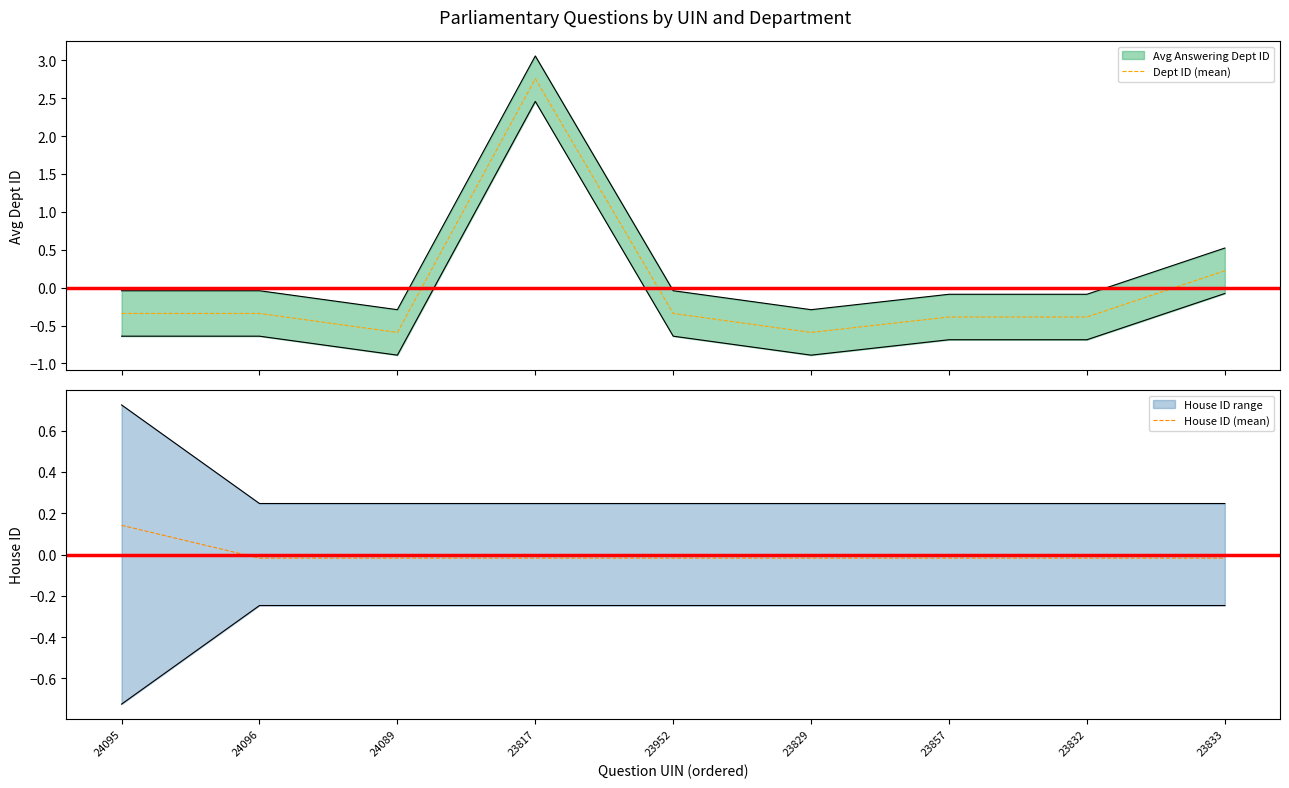

What is the label of the 7th point from the left?

23857